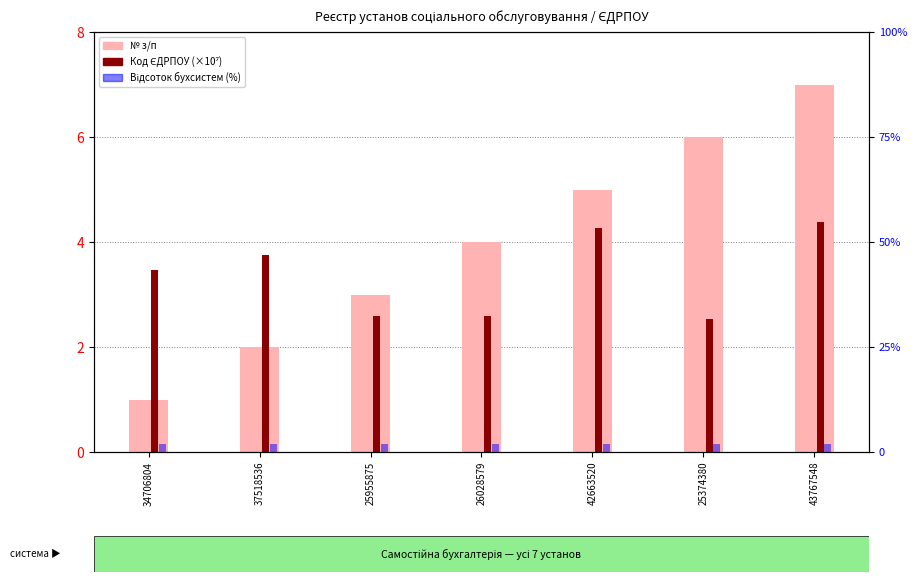

Does the chart contain stacked bars?

No